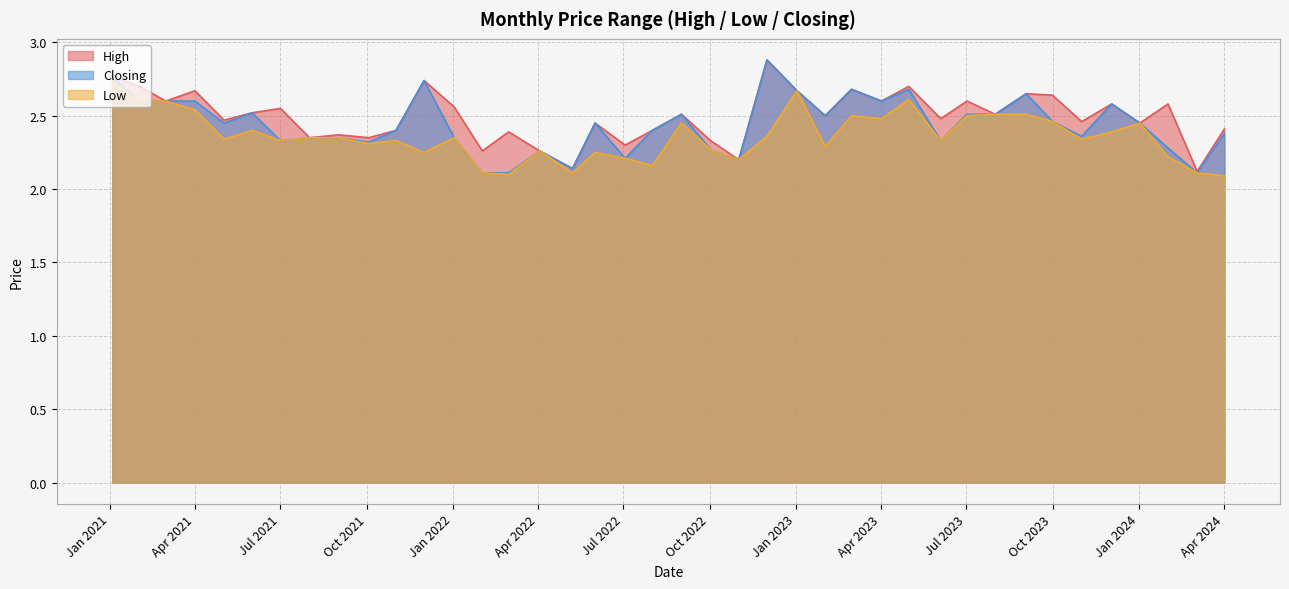

How many Low values are between 2 and 3?

40